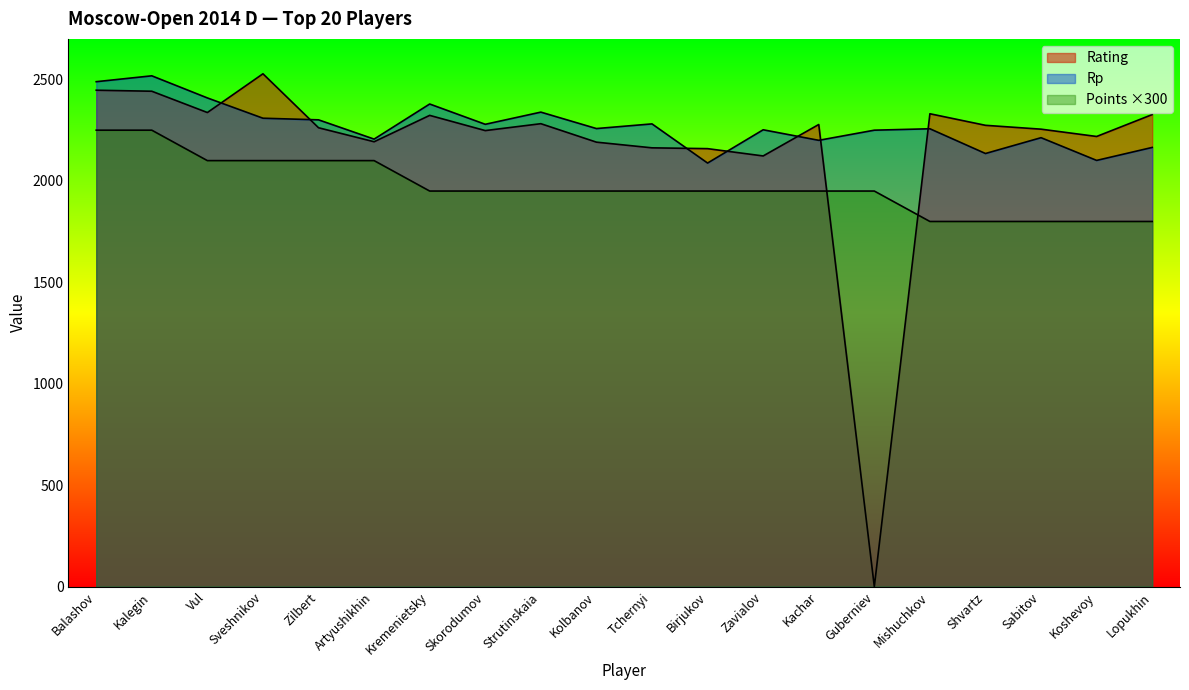

Reading left to right, extract all data points from this chart.

Rating: 2447	2442	2337	2528	2262	2193	2323	2248	2282	2191	2163	2159	2123	2278	0	2331	2274	2255	2219	2327
Rp: 2489	2518	2409	2309	2301	2206	2379	2279	2339	2258	2281	2088	2252	2200	2250	2257	2135	2213	2101	2165
Points: 2250	2250	2100	2100	2100	2100	1950	1950	1950	1950	1950	1950	1950	1950	1950	1800	1800	1800	1800	1800